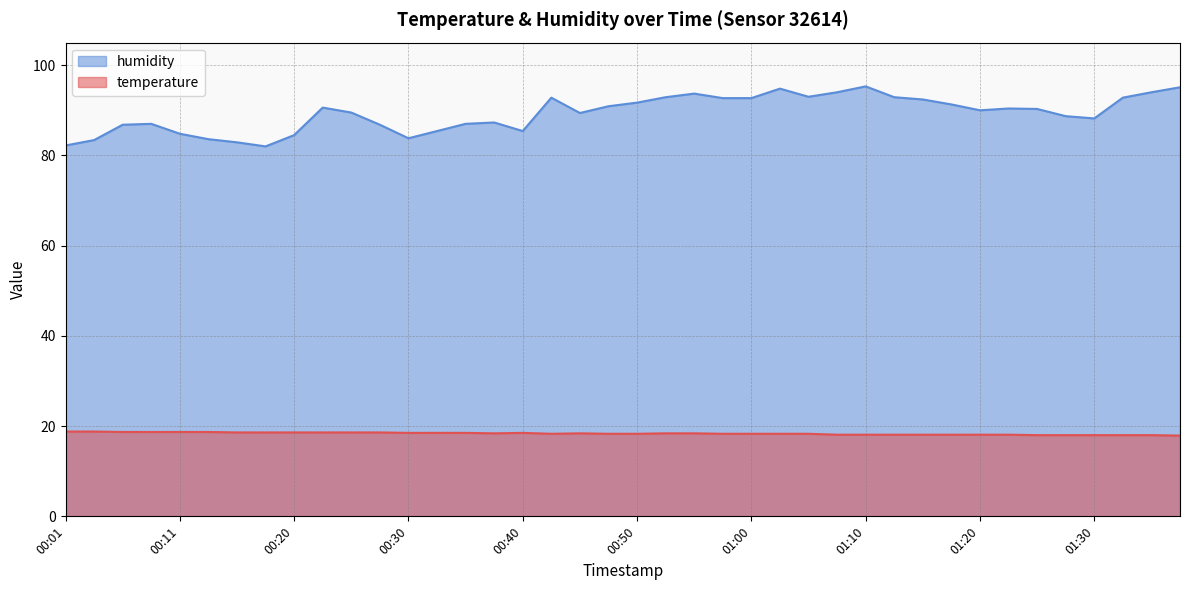

The humidity series shows 63.8 at 01:17. True or false?

False